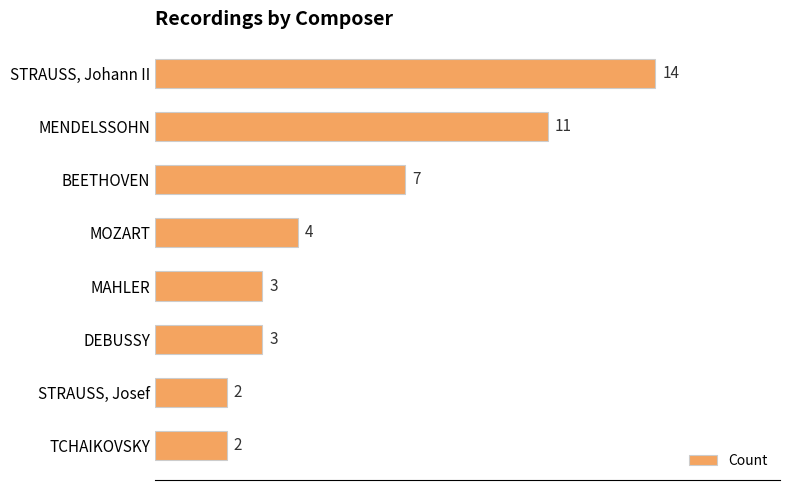

What is the change in value from MENDELSSOHN to STRAUSS, Josef?

-9